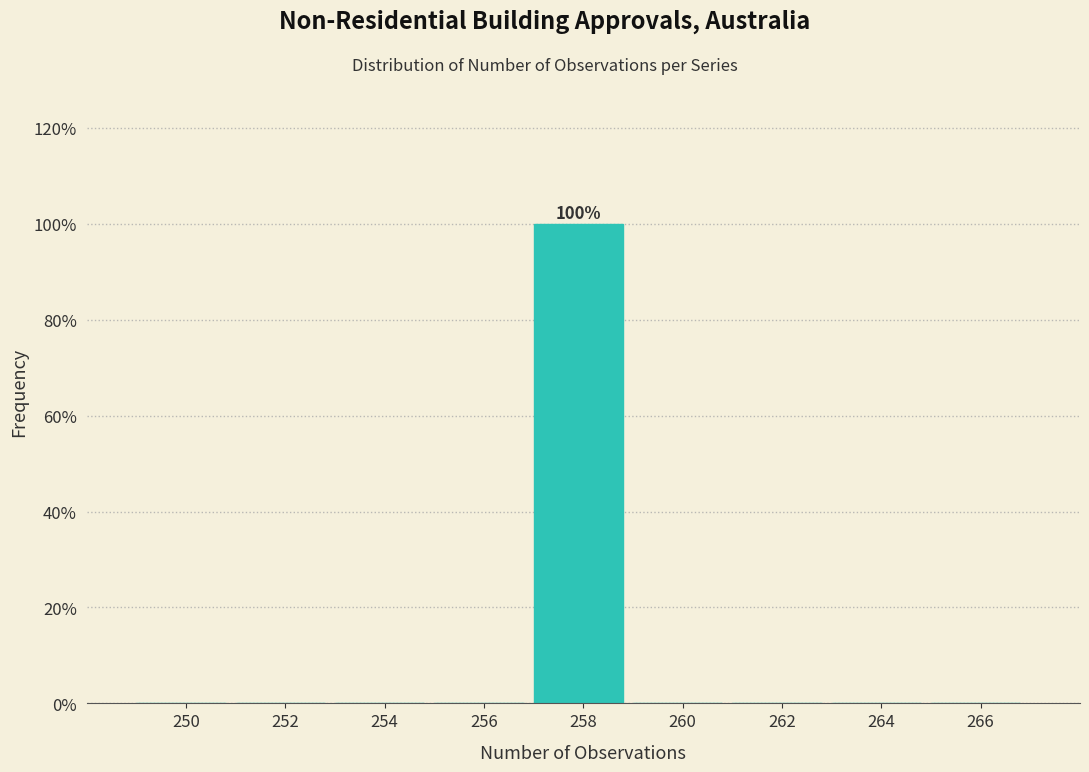

Reading left to right, transcribe all the data shown in this chart.

250=0	252=0	254=0	256=0	258=100	260=0	262=0	264=0	266=0